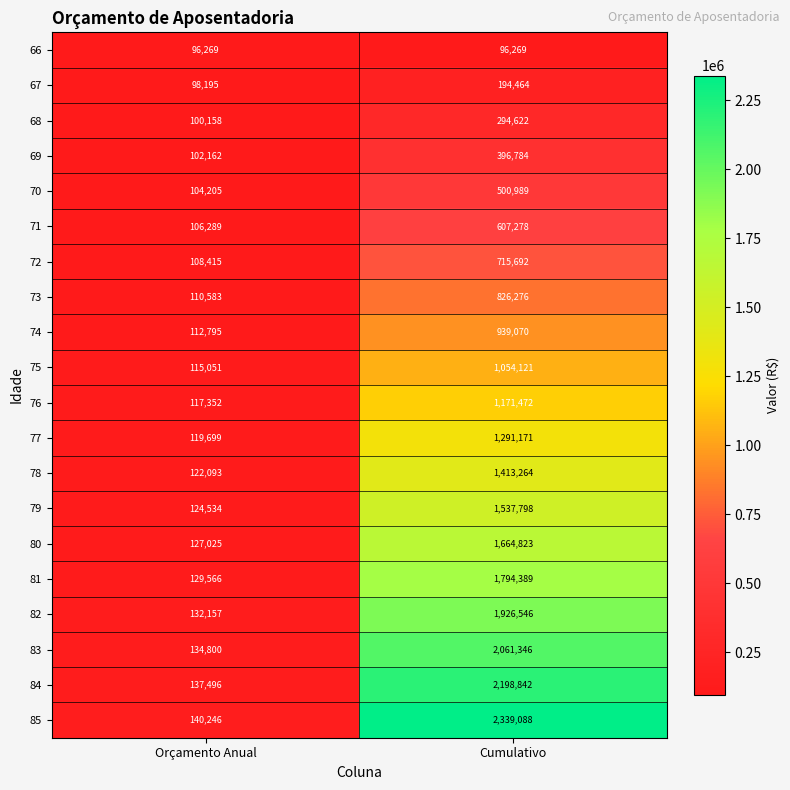

Which series has the largest total across all categories?

85